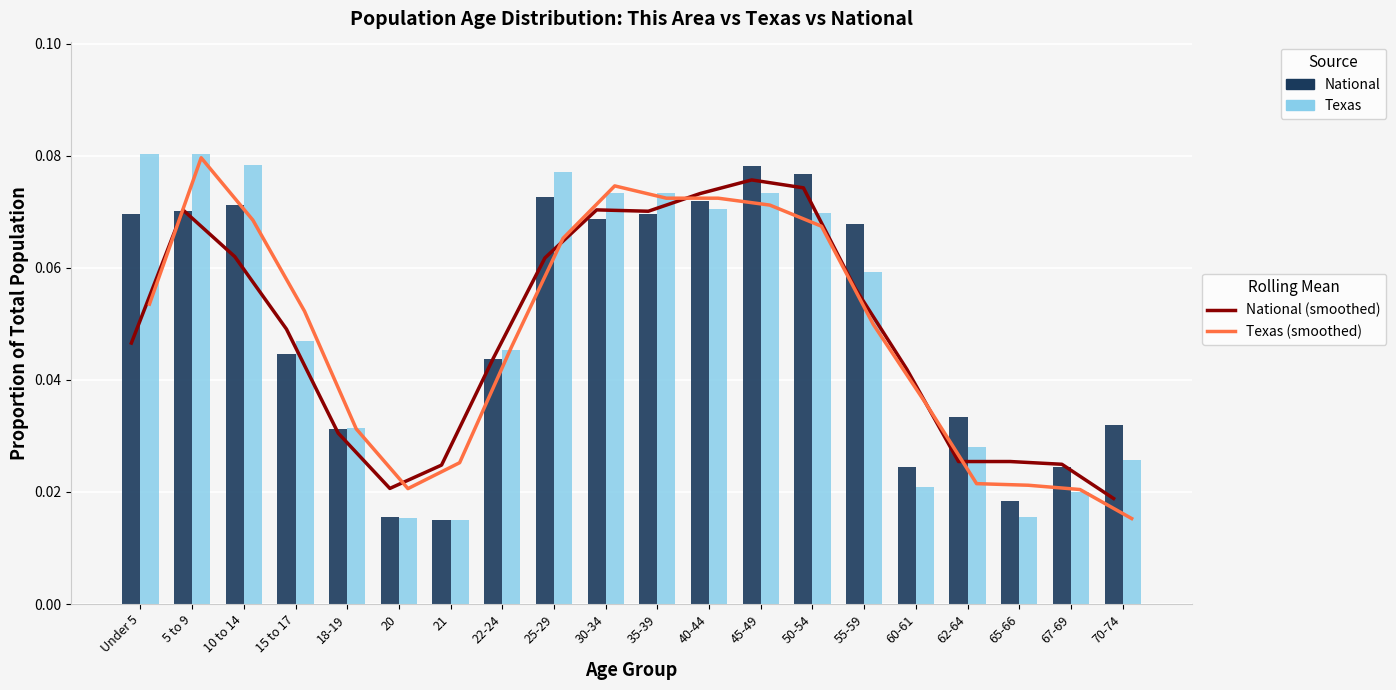

Which series has the widest spread of values?

Texas